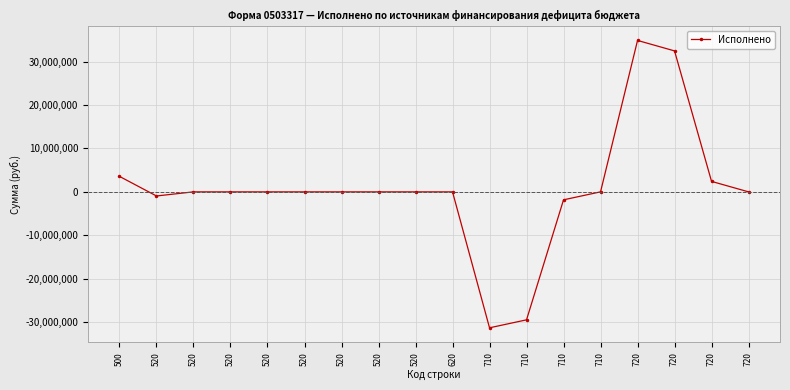

The chart shows a value of -37125585.3 at 520. True or false?

False